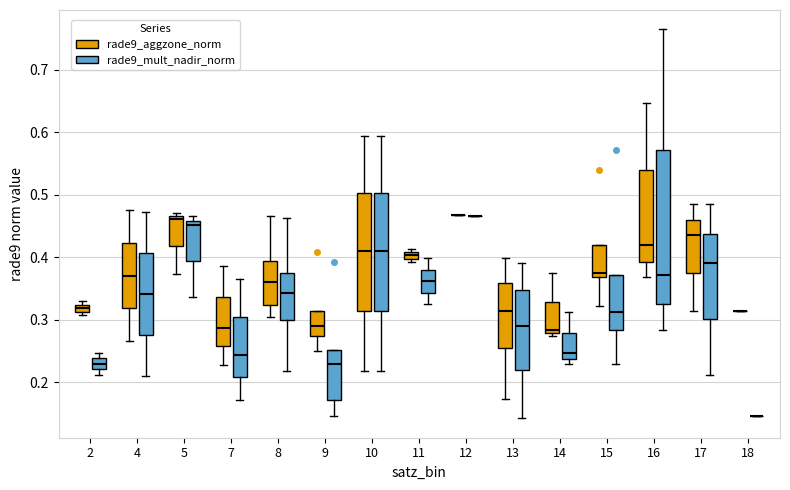

Comparing the boxes themselves (not the whiskers), which one is the tallest?

16 (rade9_mult_nadir_norm)